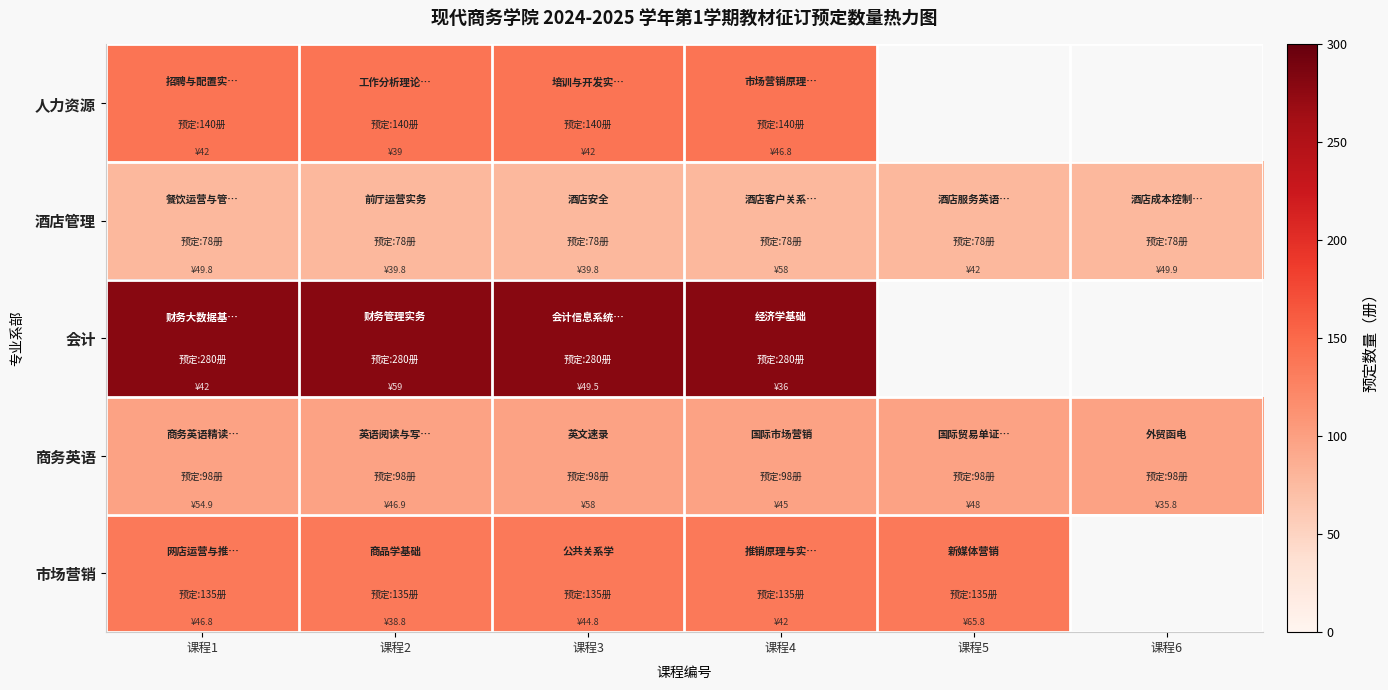

How many categories are shown in the chart?

6